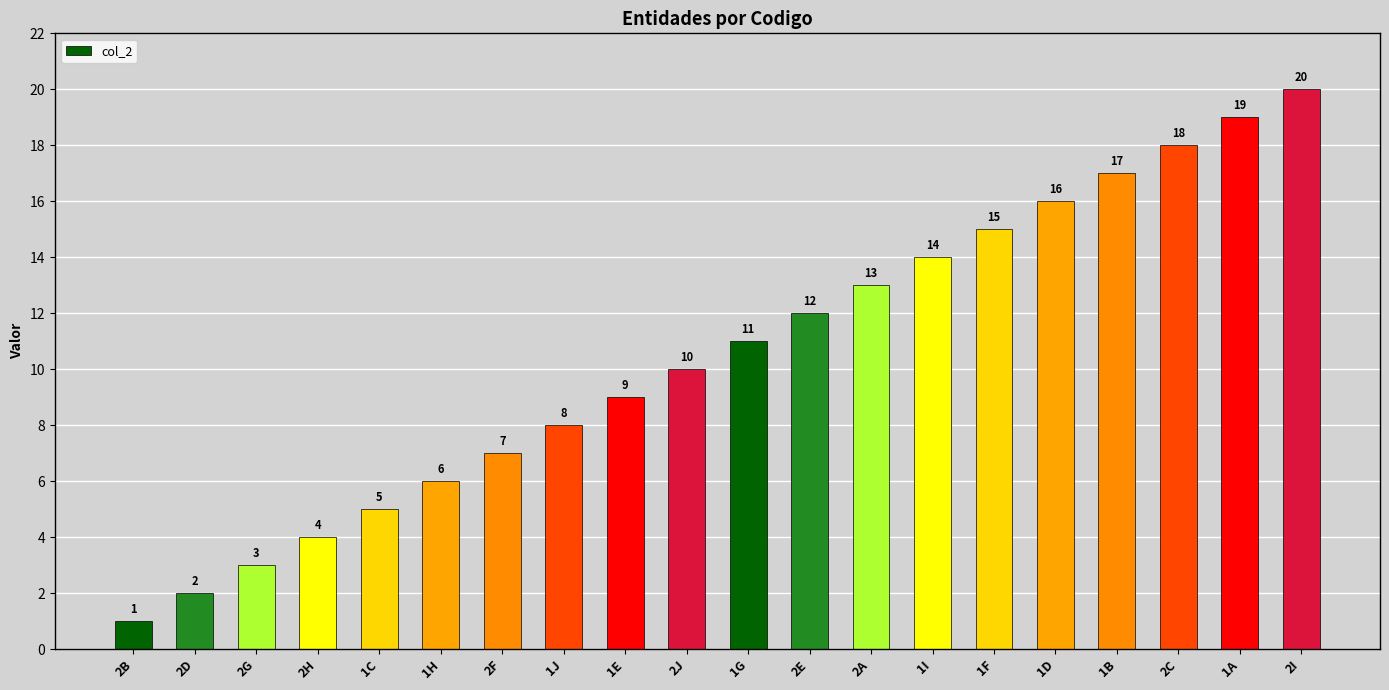

Where is the data nearest to the value 10?

2J